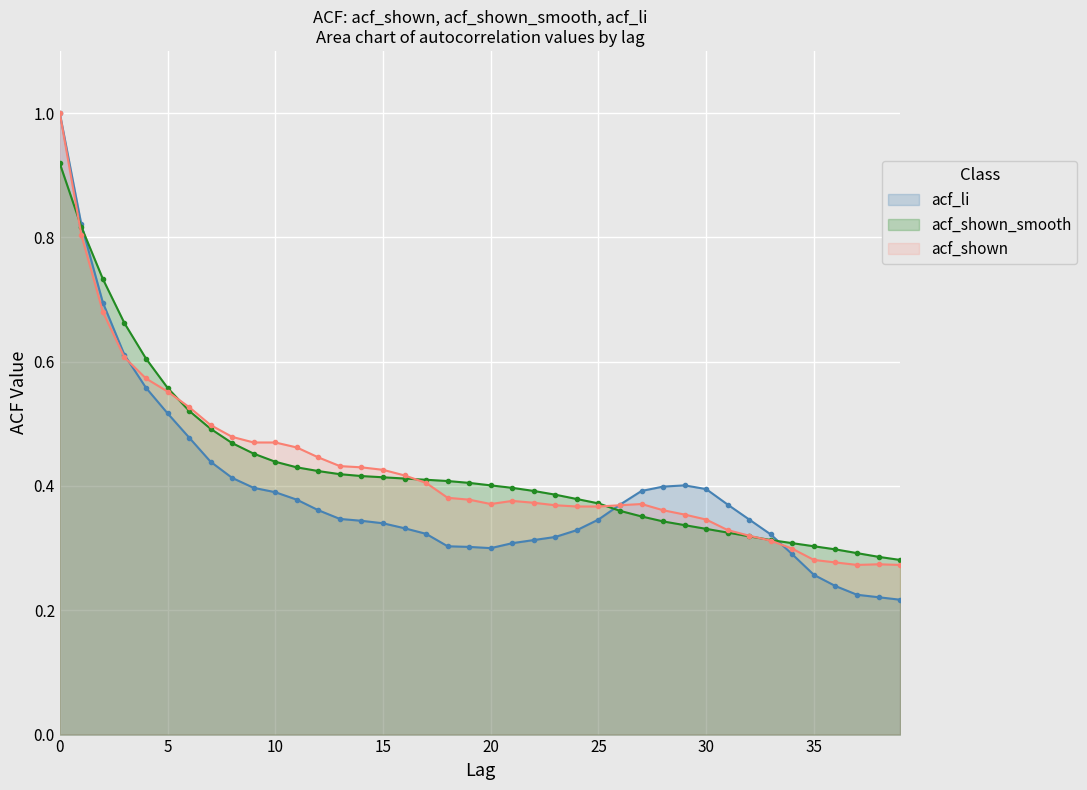

What is the difference between the maximum and minimum values in the acf_shown_smooth series?

0.6